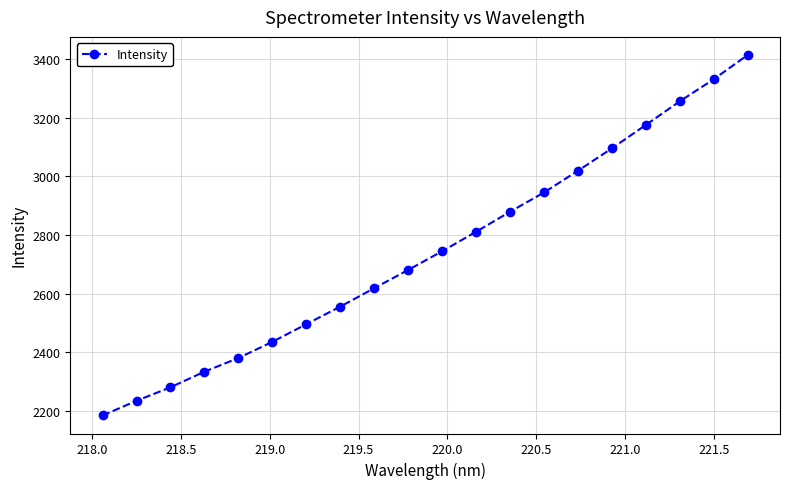

Reading left to right, extract all data points from this chart.

2185.0	2234.9	2281.1	2334.2	2380.8	2436.0	2496.2	2556.1	2618.9	2681.0	2744.8	2811.1	2879.3	2944.9	3019.1	3095.3	3175.2	3255.7	3330.7	3413.4